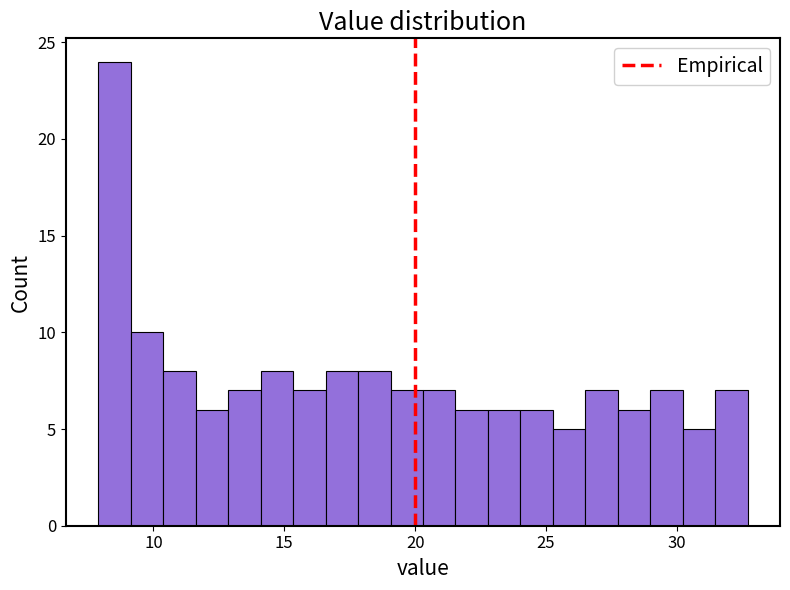

Read against the x-axis, roughly where is the centre of the tallest bar?

8.5